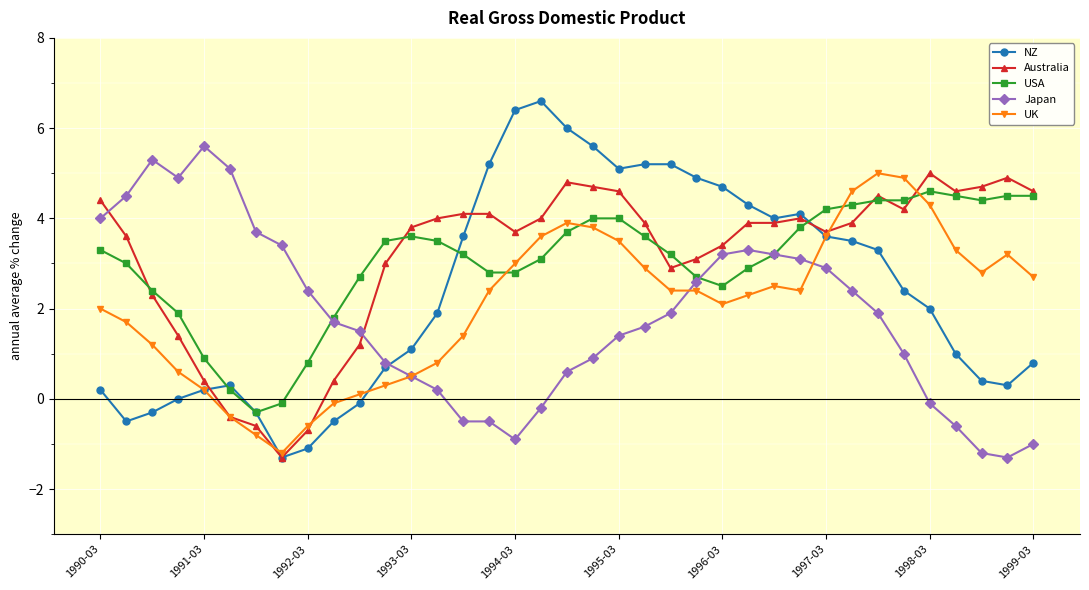

Reading right to left, extract all data points from this chart.

NZ: 0.8	0.3	0.4	1.0	2.0	2.4	3.3	3.5	3.6	4.1	4.0	4.3	4.7	4.9	5.2	5.2	5.1	5.6	6.0	6.6	6.4	5.2	3.6	1.9	1.1	0.7	-0.1	-0.5	-1.1	-1.3	-0.3	0.3	0.2	0.0	-0.3	-0.5	0.2
Australia: 4.6	4.9	4.7	4.6	5.0	4.2	4.5	3.9	3.7	4.0	3.9	3.9	3.4	3.1	2.9	3.9	4.6	4.7	4.8	4.0	3.7	4.1	4.1	4.0	3.8	3.0	1.2	0.4	-0.7	-1.3	-0.6	-0.4	0.4	1.4	2.3	3.6	4.4
USA: 4.5	4.5	4.4	4.5	4.6	4.4	4.4	4.3	4.2	3.8	3.2	2.9	2.5	2.7	3.2	3.6	4.0	4.0	3.7	3.1	2.8	2.8	3.2	3.5	3.6	3.5	2.7	1.8	0.8	-0.1	-0.3	0.2	0.9	1.9	2.4	3.0	3.3
Japan: -1.0	-1.3	-1.2	-0.6	-0.1	1.0	1.9	2.4	2.9	3.1	3.2	3.3	3.2	2.6	1.9	1.6	1.4	0.9	0.6	-0.2	-0.9	-0.5	-0.5	0.2	0.5	0.8	1.5	1.7	2.4	3.4	3.7	5.1	5.6	4.9	5.3	4.5	4.0
UK: 2.7	3.2	2.8	3.3	4.3	4.9	5.0	4.6	3.6	2.4	2.5	2.3	2.1	2.4	2.4	2.9	3.5	3.8	3.9	3.6	3.0	2.4	1.4	0.8	0.5	0.3	0.1	-0.1	-0.6	-1.2	-0.8	-0.4	0.2	0.6	1.2	1.7	2.0